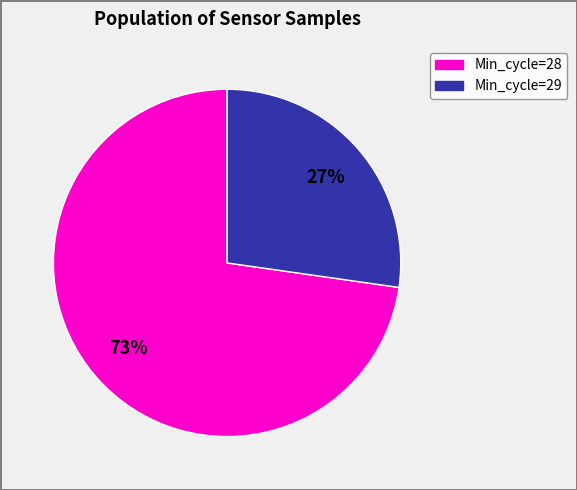

Between Min_cycle=28 and Min_cycle=29, which is larger?

Min_cycle=28